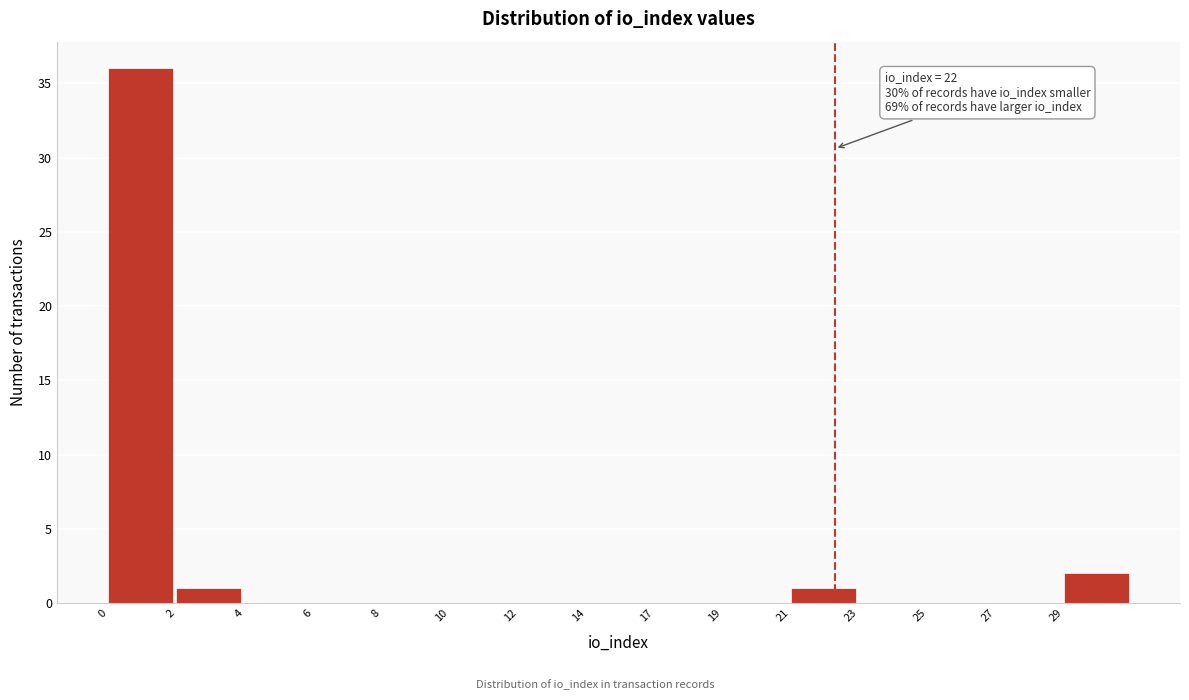

Reading right to left, what are all the values shown in this chart?

29=2	27=0	25=0	23=0	21=1	19=0	17=0	14=0	12=0	10=0	8=0	6=0	4=0	2=1	0=36